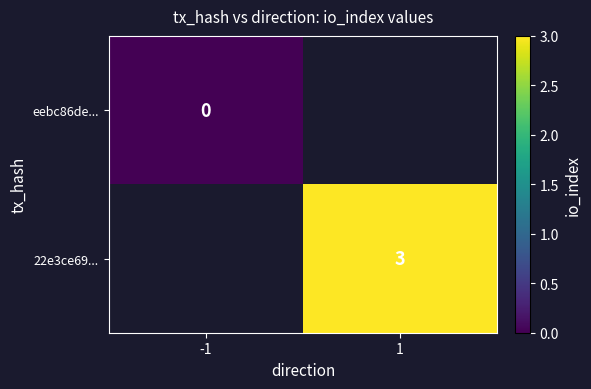

Count the number of data series in this chart.

2